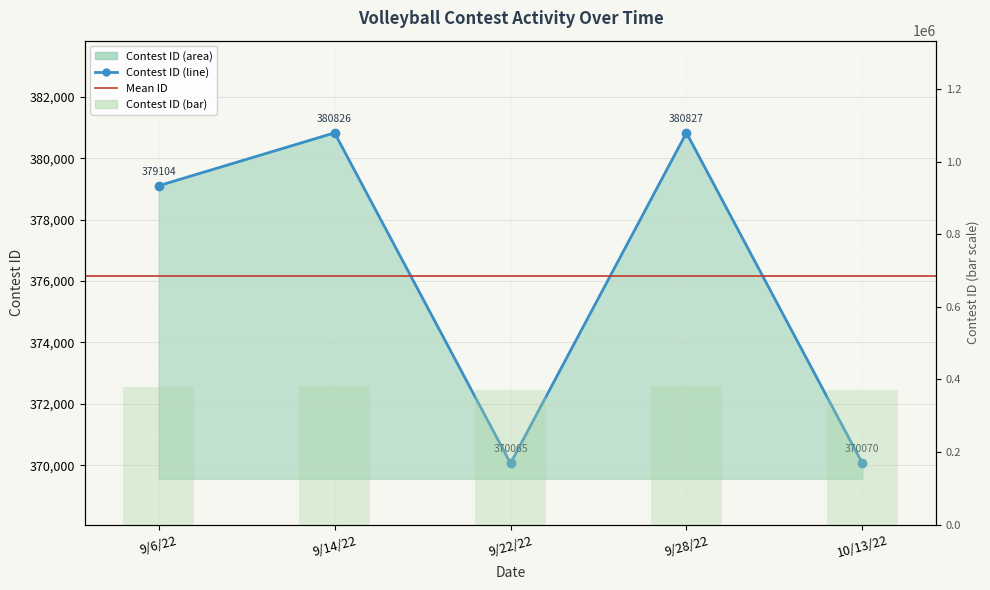

At which category does the chart reach its minimum across all series?

9/22/22